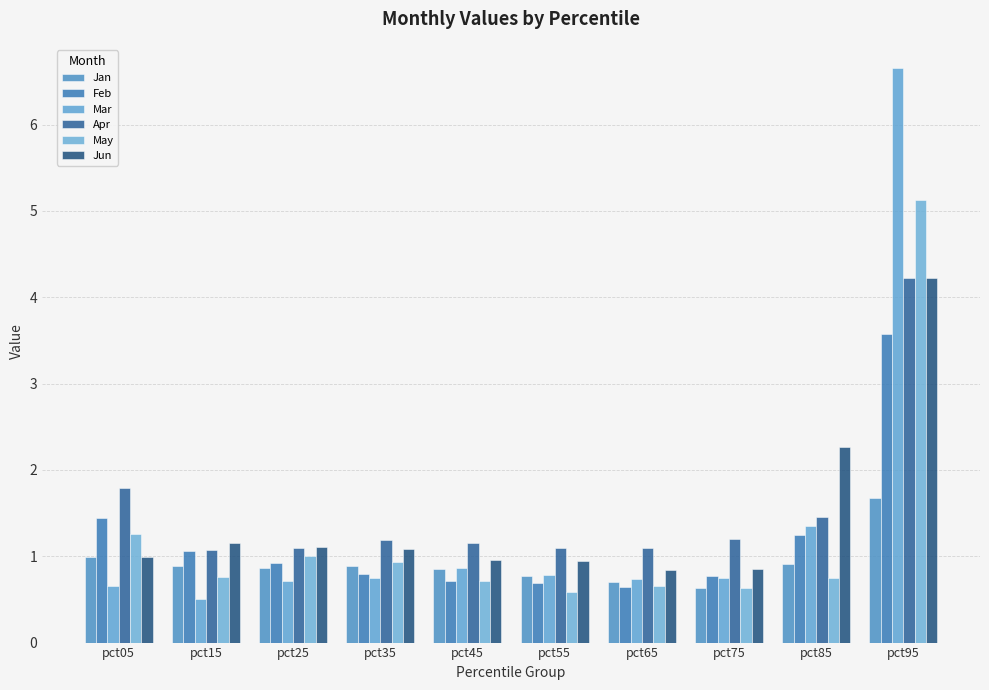

What is the smallest value displayed?

0.5